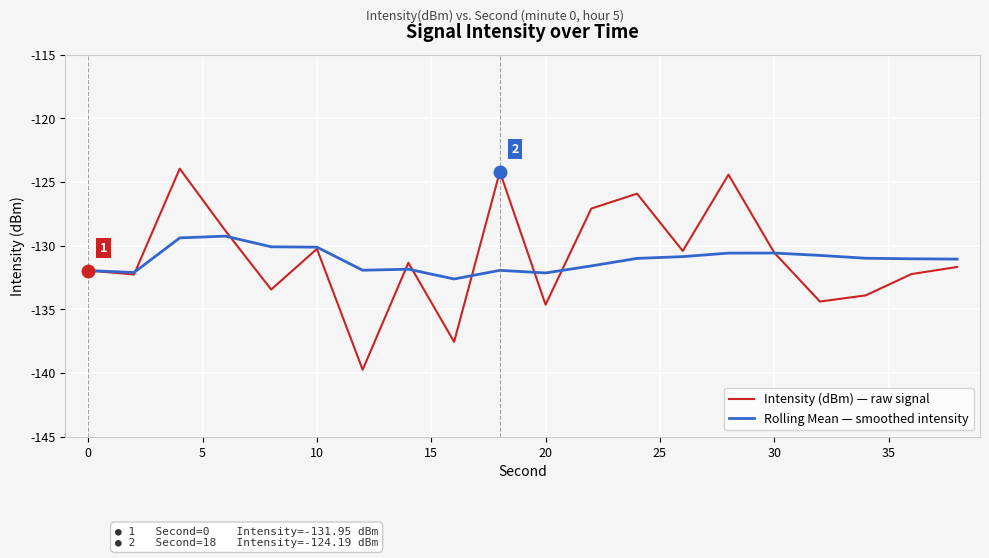

Rank the series by their maximum value, from lowest to highest.

Rolling Mean — smoothed intensity, Intensity (dBm) — raw signal